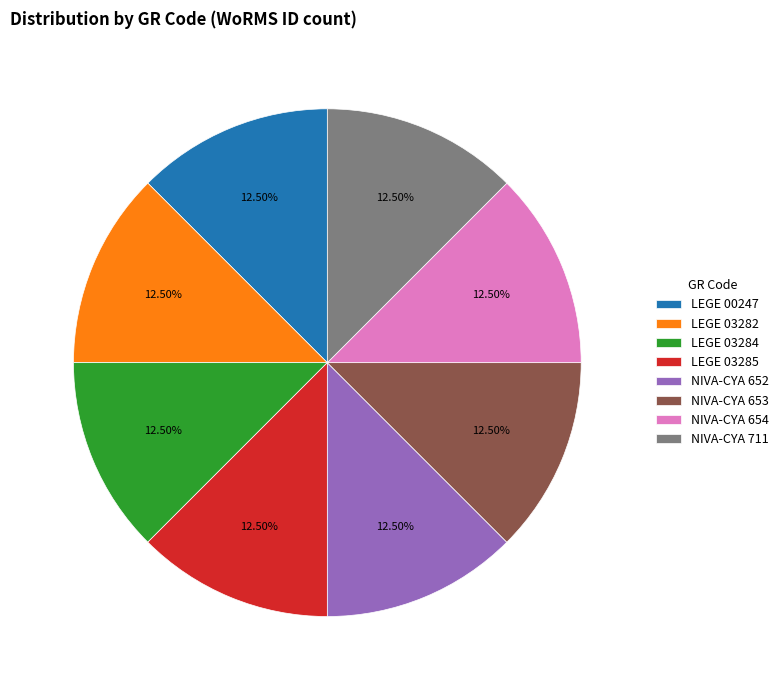

What is the ratio of the value at LEGE 03282 to the value at LEGE 00247?

1.0